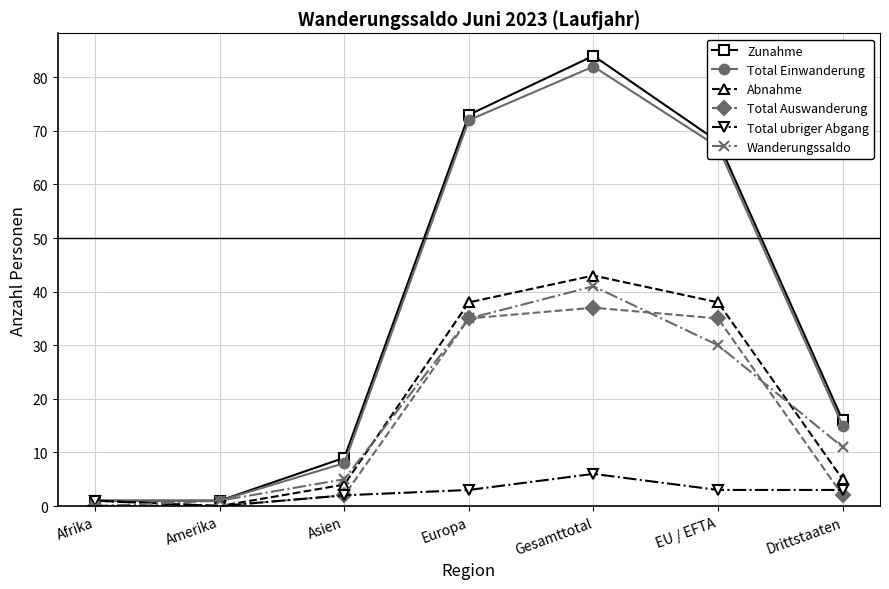

Where is the first local maximum for Total Auswanderung?

Gesamttotal